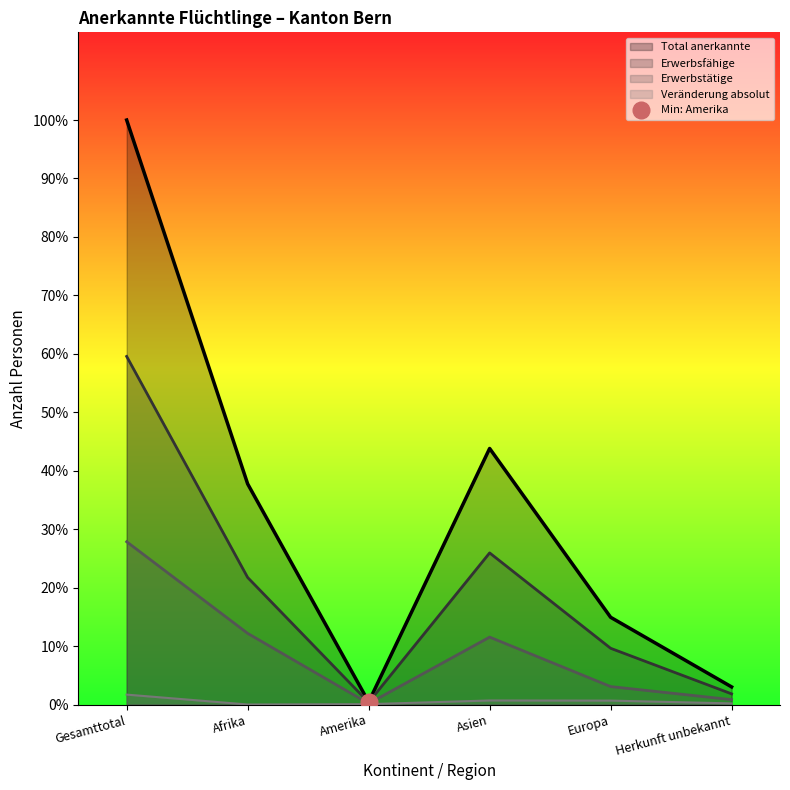

At which category does Total anerkannte reach its first local valley?

Amerika